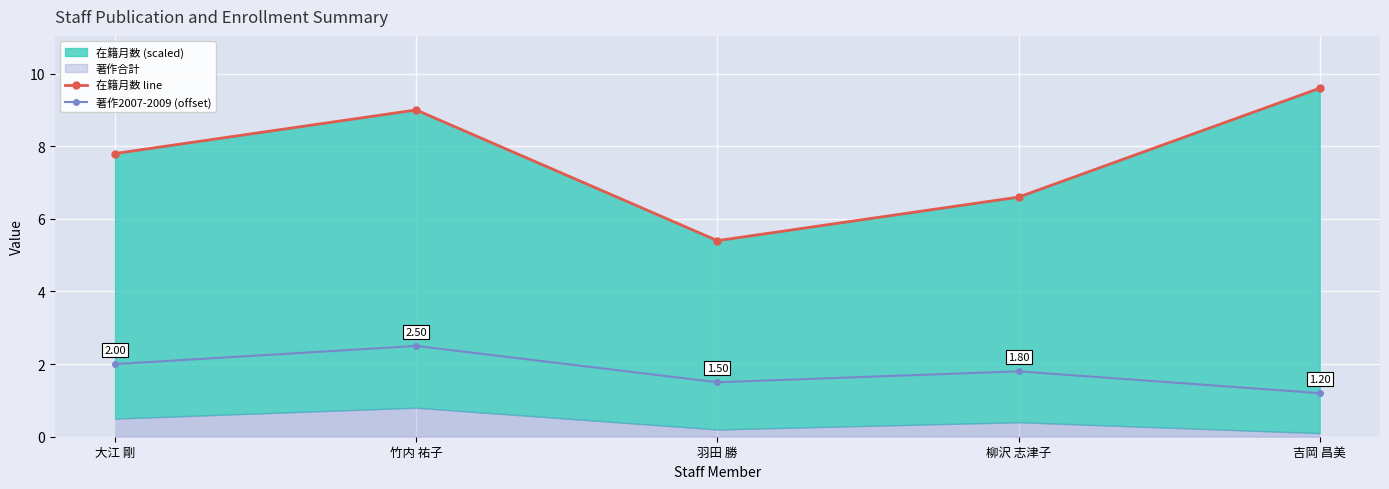

True or false: 著作2007-2009 (offset) and 在籍月数 line cross at least once.

False